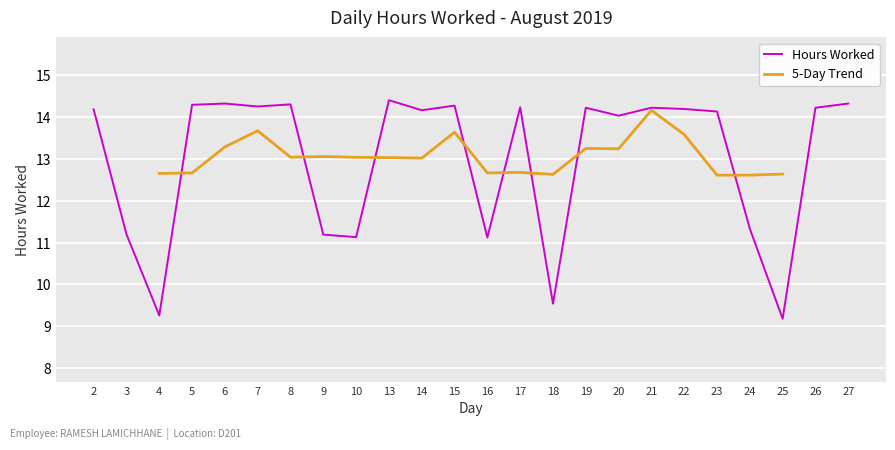

What is the value of the 12th point from the left?

14.3